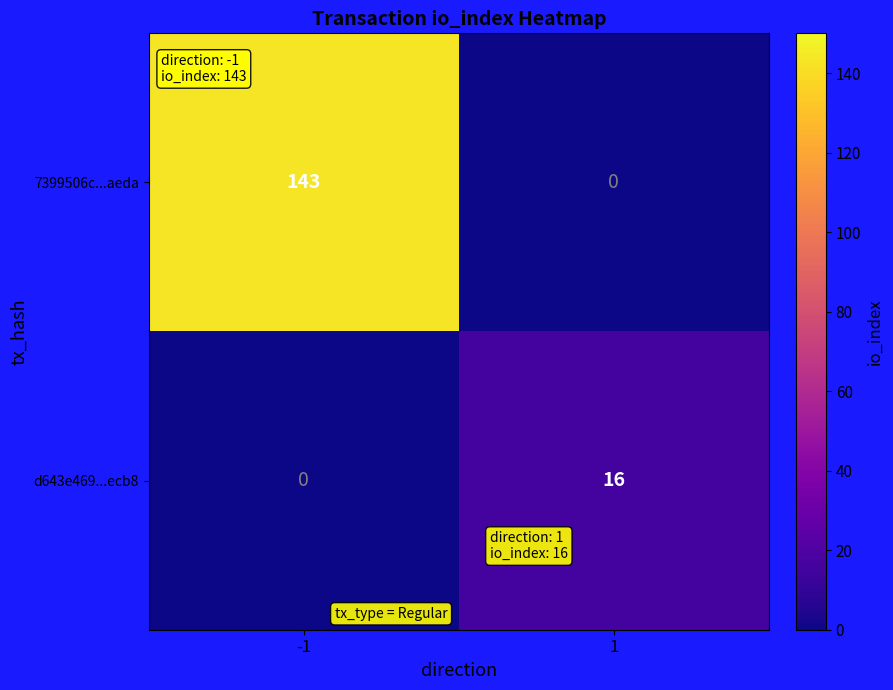

Reading left to right, transcribe all the data shown in this chart.

7399506c...aeda: 143	0
d643e469...ecb8: 0	16